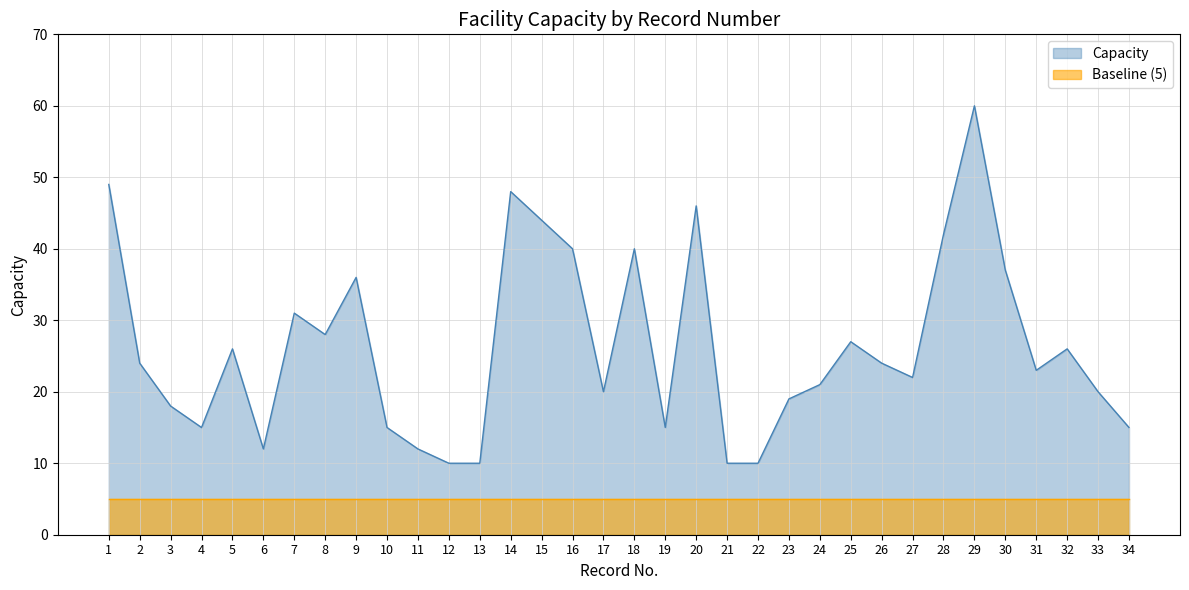

Which category has the highest value across all series?

29